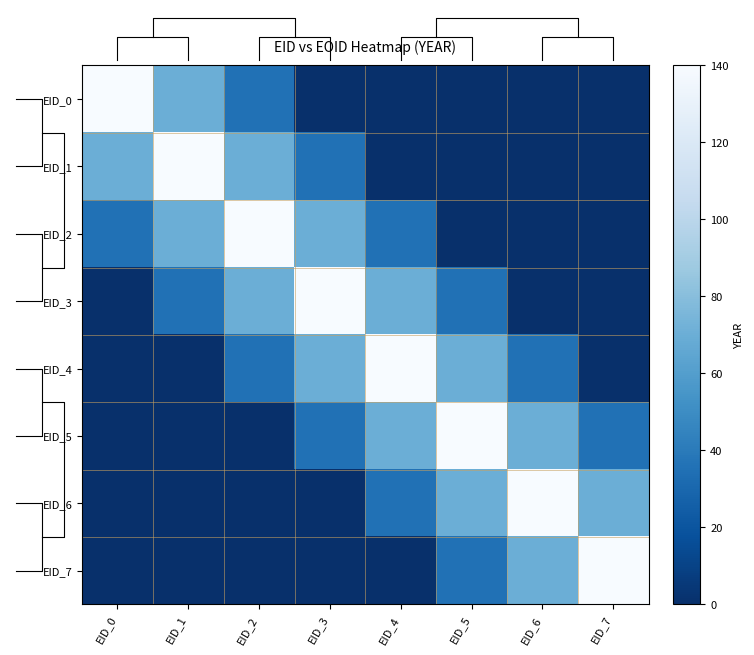

Reading left to right, transcribe all the data shown in this chart.

EID_0: EID_0=140	EID_1=70	EID_2=35	EID_3=0	EID_4=0	EID_5=0	EID_6=0	EID_7=0
EID_1: EID_0=70	EID_1=140	EID_2=70	EID_3=35	EID_4=0	EID_5=0	EID_6=0	EID_7=0
EID_2: EID_0=35	EID_1=70	EID_2=140	EID_3=70	EID_4=35	EID_5=0	EID_6=0	EID_7=0
EID_3: EID_0=0	EID_1=35	EID_2=70	EID_3=140	EID_4=70	EID_5=35	EID_6=0	EID_7=0
EID_4: EID_0=0	EID_1=0	EID_2=35	EID_3=70	EID_4=140	EID_5=70	EID_6=35	EID_7=0
EID_5: EID_0=0	EID_1=0	EID_2=0	EID_3=35	EID_4=70	EID_5=140	EID_6=70	EID_7=35
EID_6: EID_0=0	EID_1=0	EID_2=0	EID_3=0	EID_4=35	EID_5=70	EID_6=140	EID_7=70
EID_7: EID_0=0	EID_1=0	EID_2=0	EID_3=0	EID_4=0	EID_5=35	EID_6=70	EID_7=140